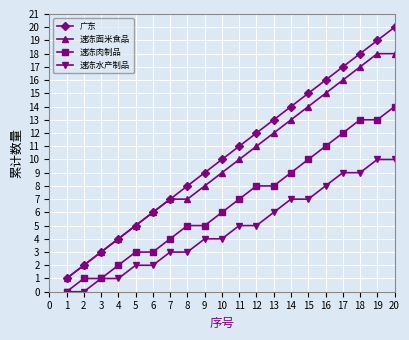

At which category is the sum across all series the highest?

20